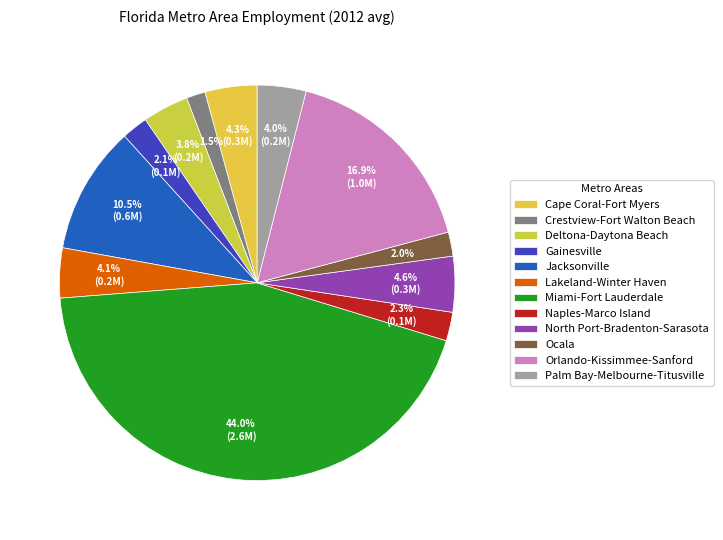

How many slices are in this pie chart?

12